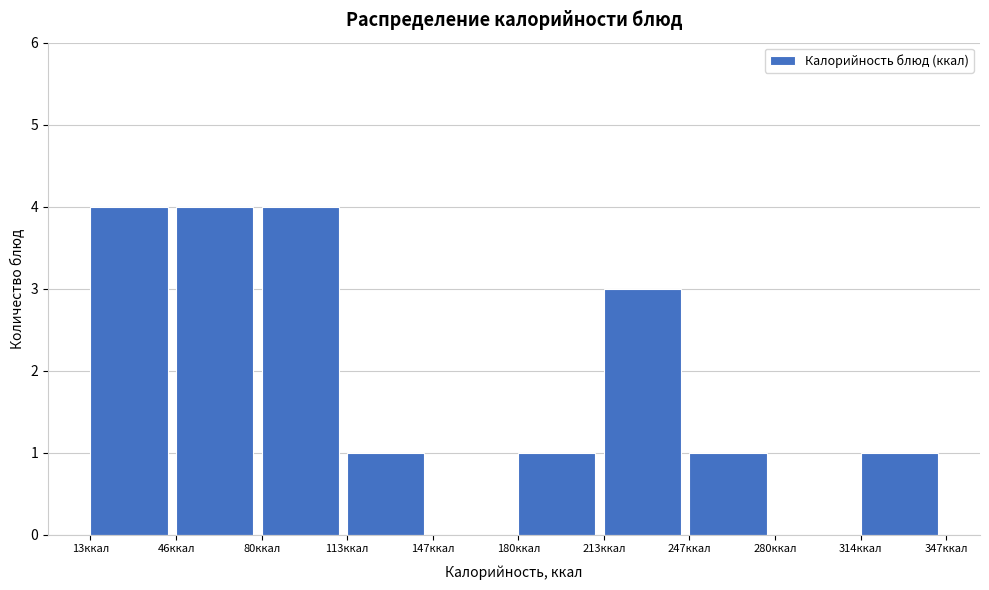

How tall is the bar that spans 115 to 145 on the x-axis? Neither the bar edges nor the heights are printed on the chart, so give them approximately, as read against the axes.

1